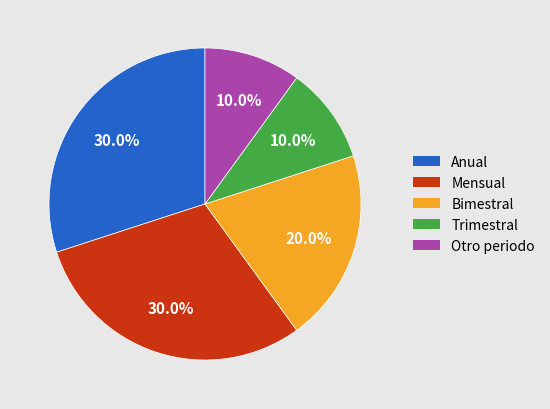

To the nearest percent, what is the difference between the largest and smallest slice percentages?

20%